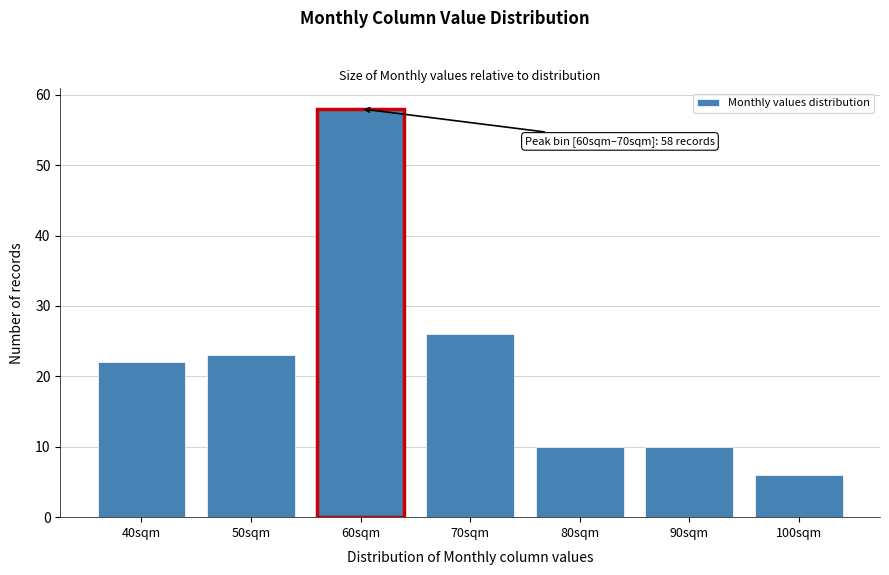

Reading left to right, what are all the values shown in this chart?

40sqm=22	50sqm=23	60sqm=58	70sqm=26	80sqm=10	90sqm=10	100sqm=6